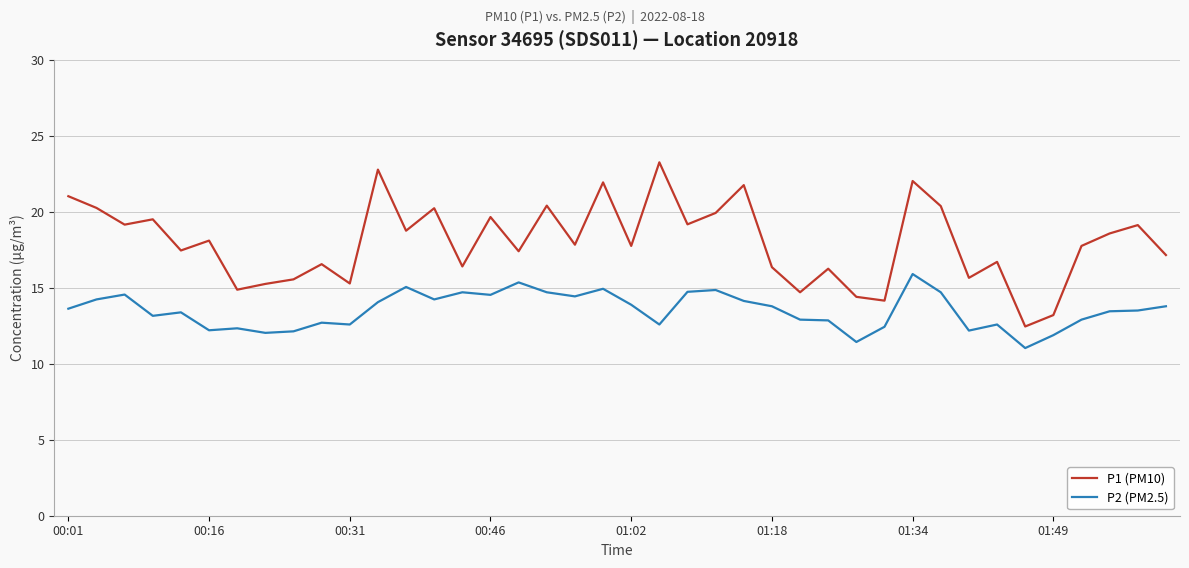

Which series has the widest spread of values?

P1 (PM10)